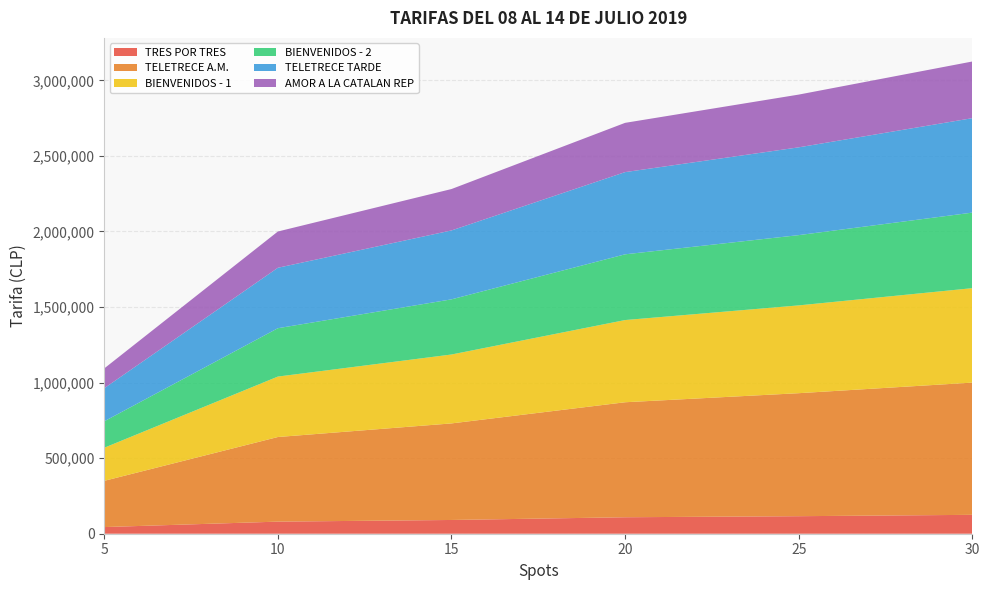

Reading left to right, what are all the values shown in this chart?

TRES POR TRES: 5=44000	10=80000	15=91000	20=109000	25=116000	30=125000
TELETRECE A.M.: 5=306000	10=560000	15=639000	20=761000	25=814000	30=875000
BIENVENIDOS - 1: 5=219000	10=400000	15=456000	20=544000	25=581000	30=625000
BIENVENIDOS - 2: 5=175000	10=320000	15=365000	20=435000	25=465000	30=500000
TELETRECE TARDE: 5=219000	10=400000	15=456000	20=544000	25=581000	30=625000
AMOR A LA CATALAN REP: 5=131000	10=240000	15=274000	20=326000	25=349000	30=375000